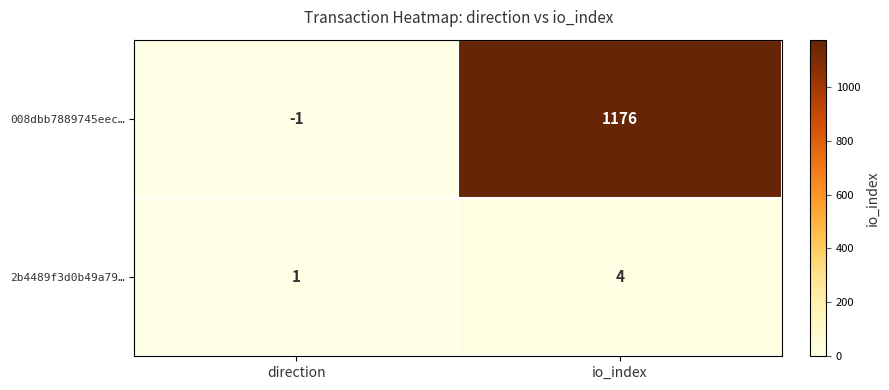

Is it true that 008dbb7889745eec… equals 1875 at io_index?

False